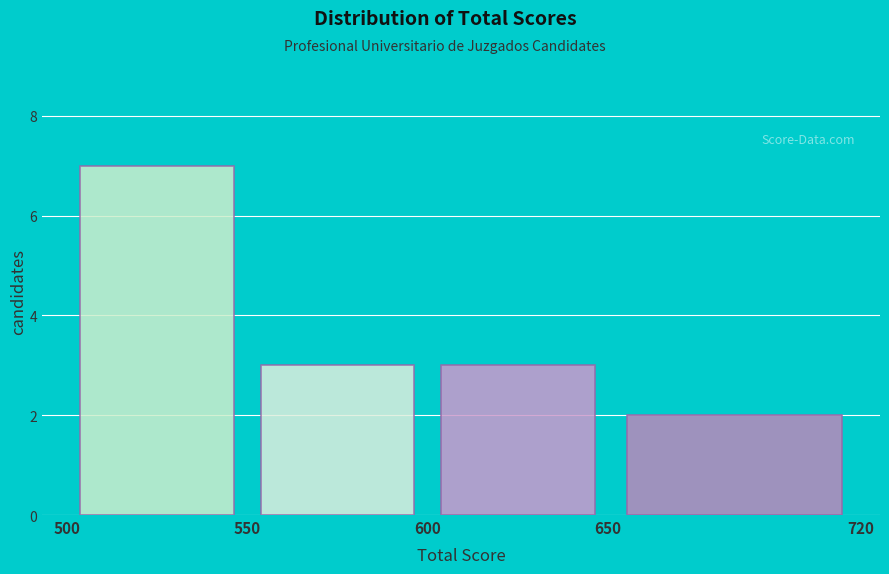

Reading left to right, list every bar in this chart as the range it spans on the x-axis followed by its height. The values are not printed on the chart, so give them approximately, as read against the axis.

500 to 550: 7
550 to 600: 3
600 to 650: 3
650 to 720: 2